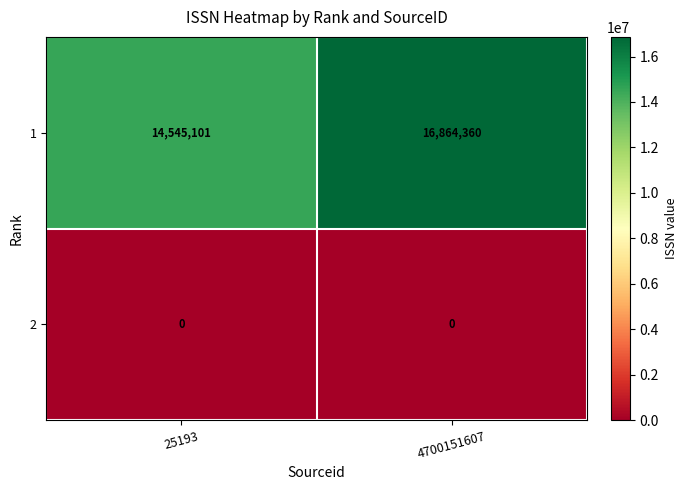

At 25193, list the series in order from largest to smallest.

1, 2